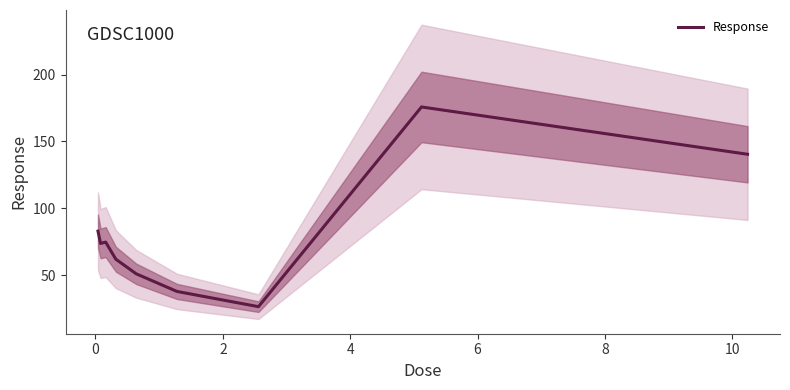

What is the lowest value of the Response series?

26.4